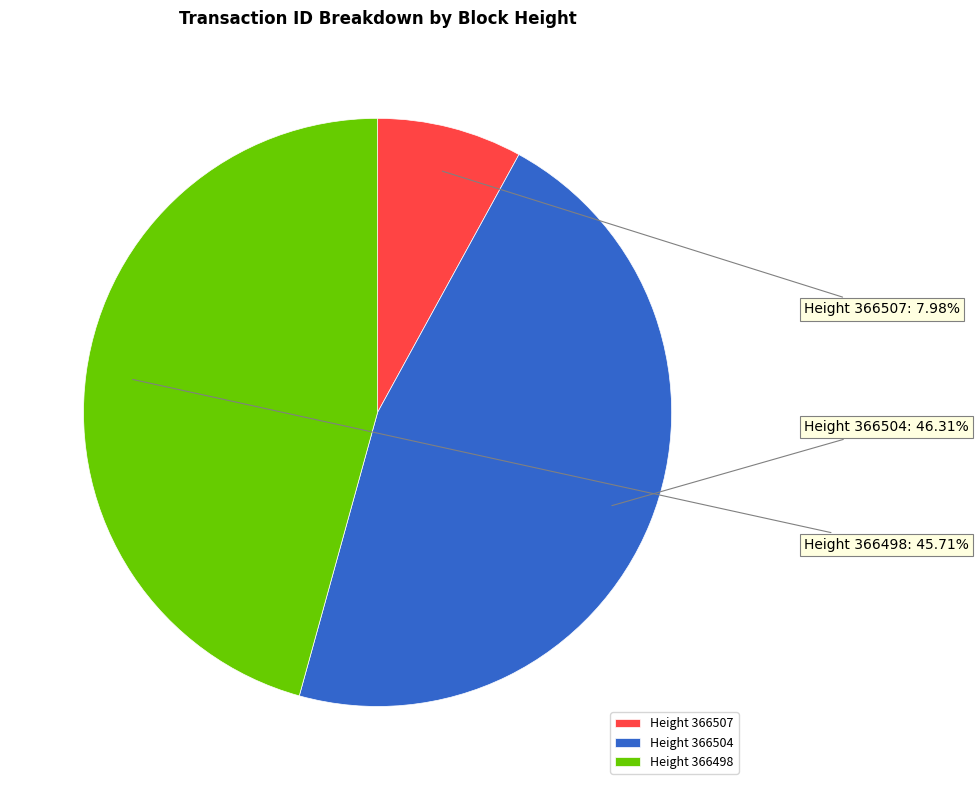

Is there a majority slice in this chart?

No